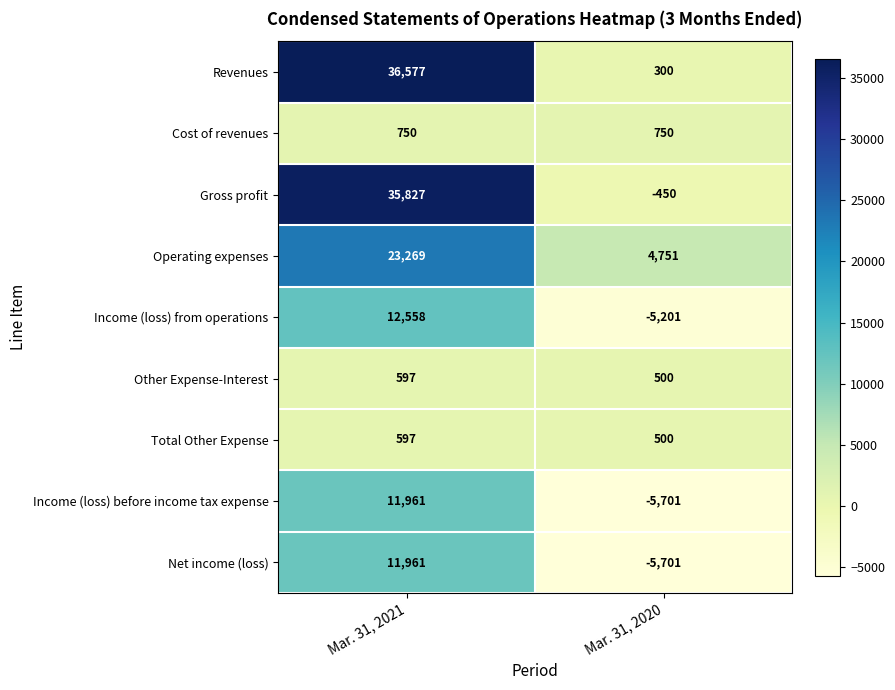

What is the spread (max minus min) of values at Mar. 31, 2021?

35980